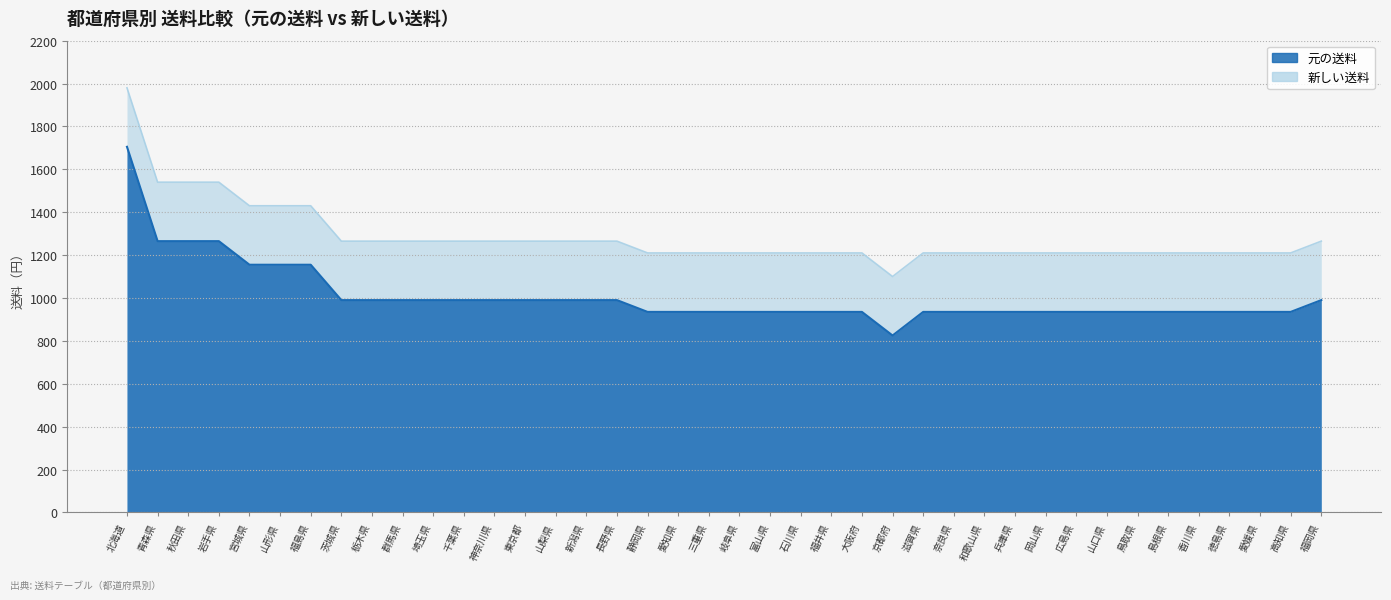

Reading right to left, extract all data points from this chart.

元の送料: 1265	1210	1210	1210	1210	1210	1210	1210	1210	1210	1210	1210	1210	1210	1100	1210	1210	1210	1210	1210	1210	1210	1210	1265	1265	1265	1265	1265	1265	1265	1265	1265	1265	1430	1430	1430	1540	1540	1540	1980
新しい送料: 990	935	935	935	935	935	935	935	935	935	935	935	935	935	825	935	935	935	935	935	935	935	935	990	990	990	990	990	990	990	990	990	990	1155	1155	1155	1265	1265	1265	1705